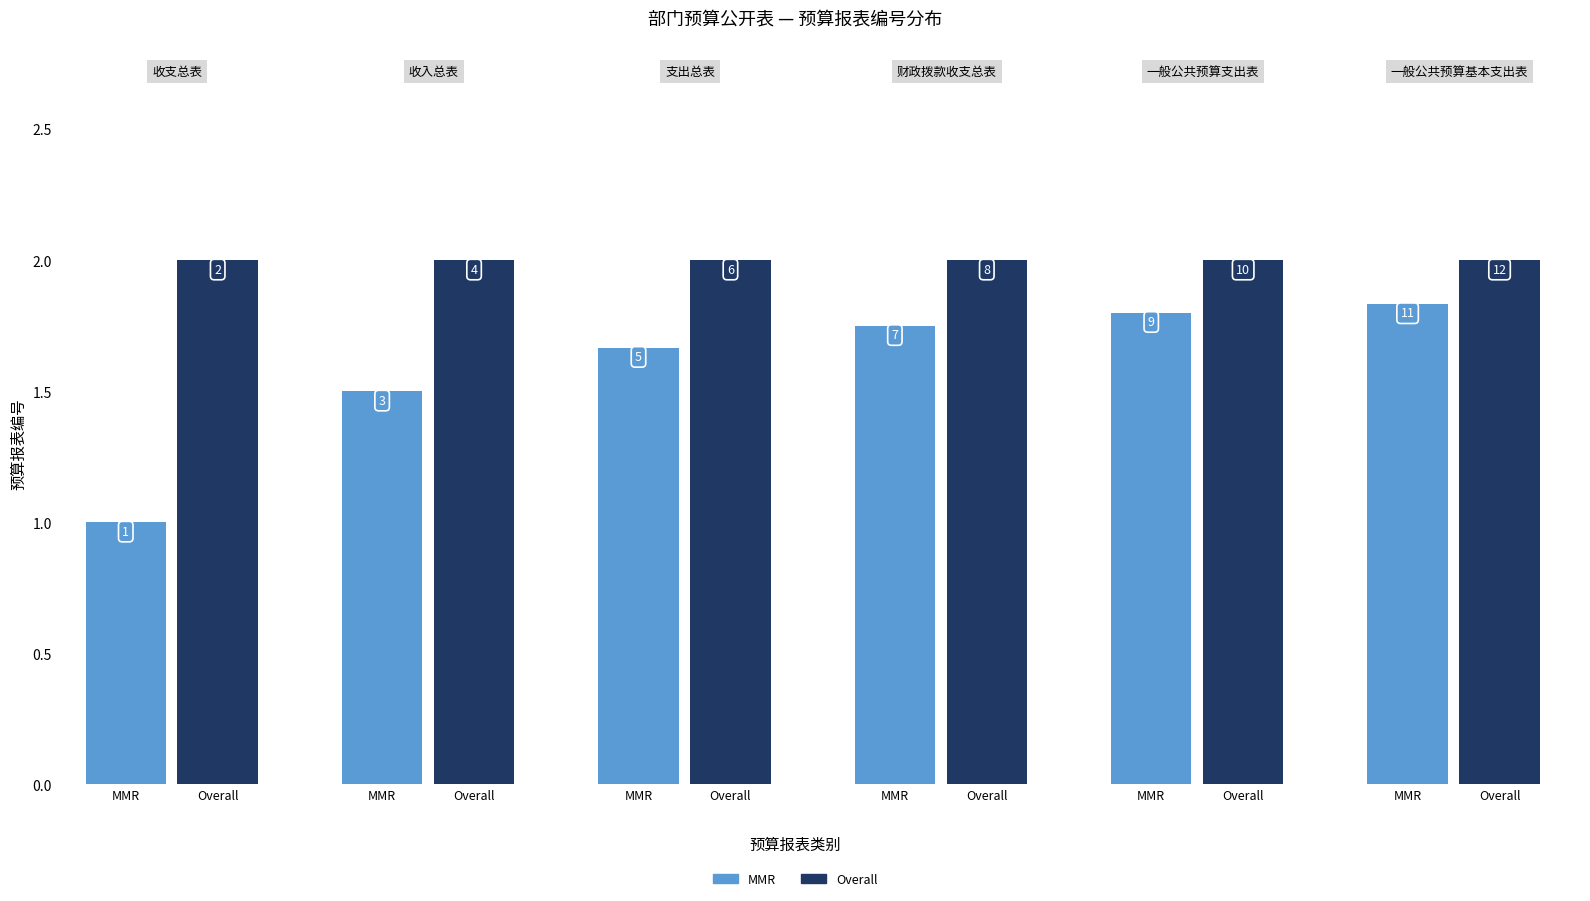

At which label does MMR reach its minimum?

收支总表